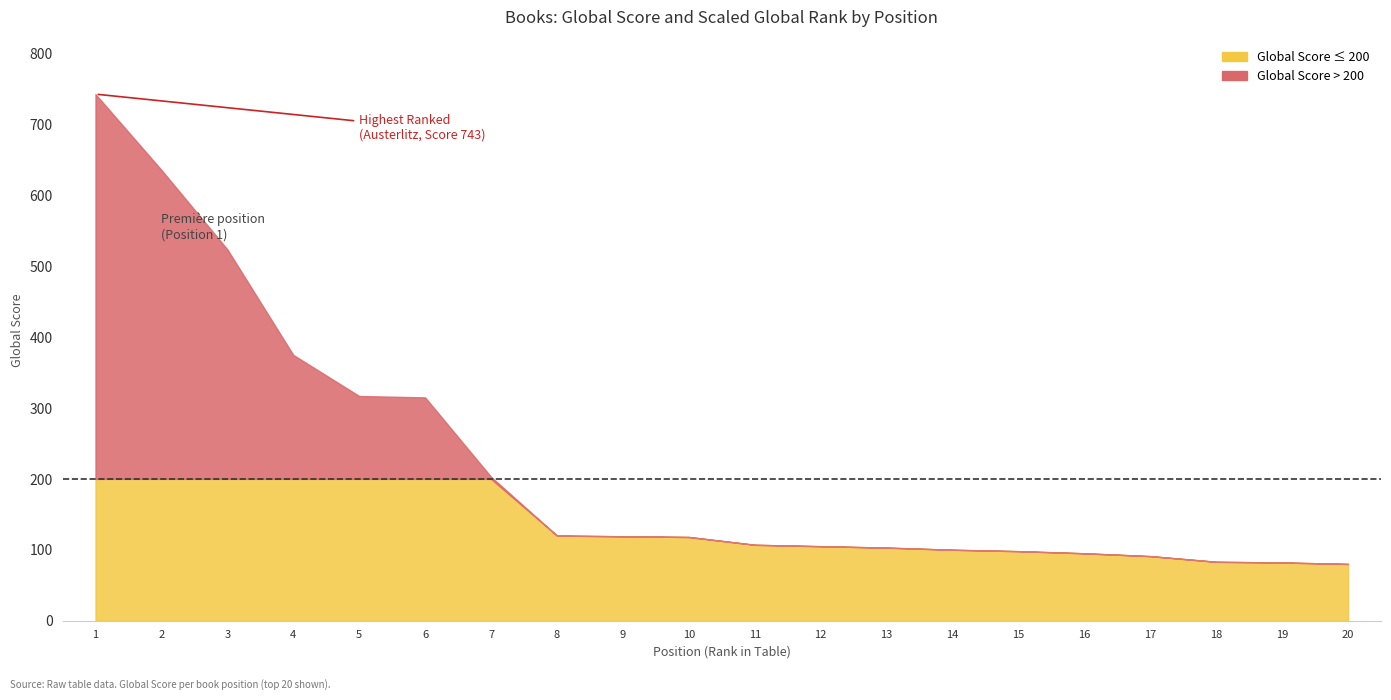

What position from the left is The Neapolitan Novels?

8